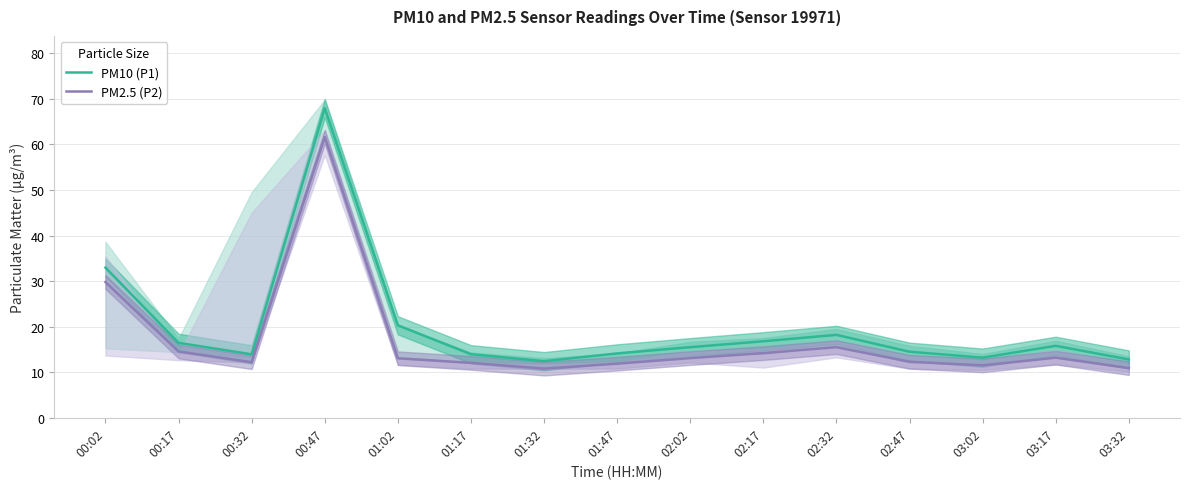

What is the value of the PM2.5 (P2) point at the 9th from the left?

13.1